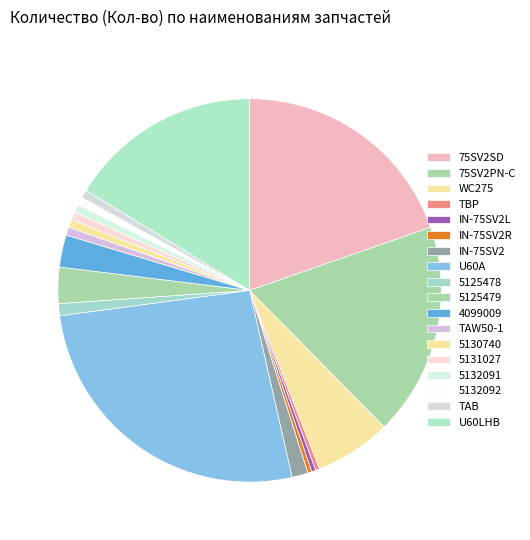

Is there any slice that represents more than half of the pie?

No